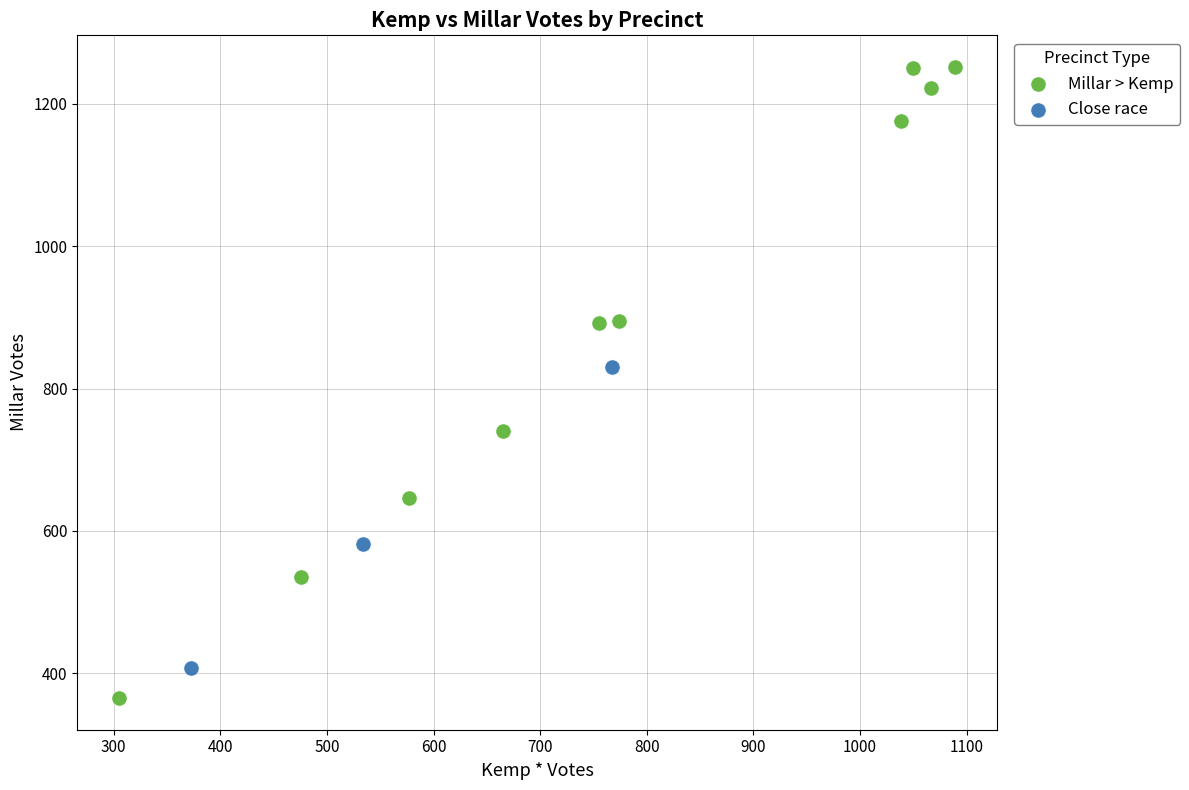

Which series contains the lowest Y value?

Millar > Kemp